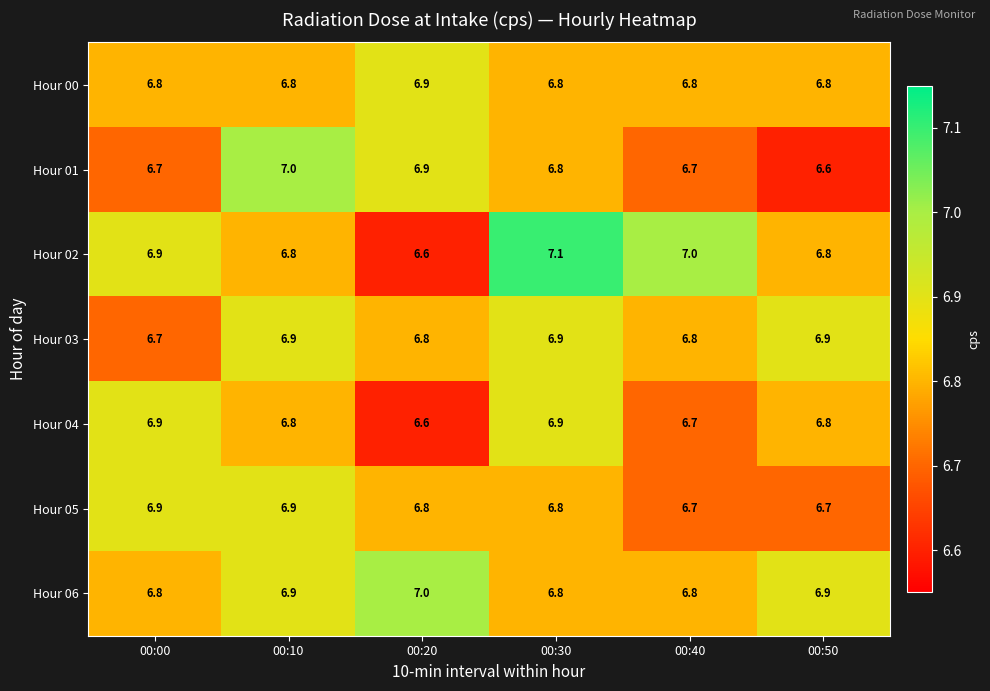

At how many categories does at least one series exceed 6?

6